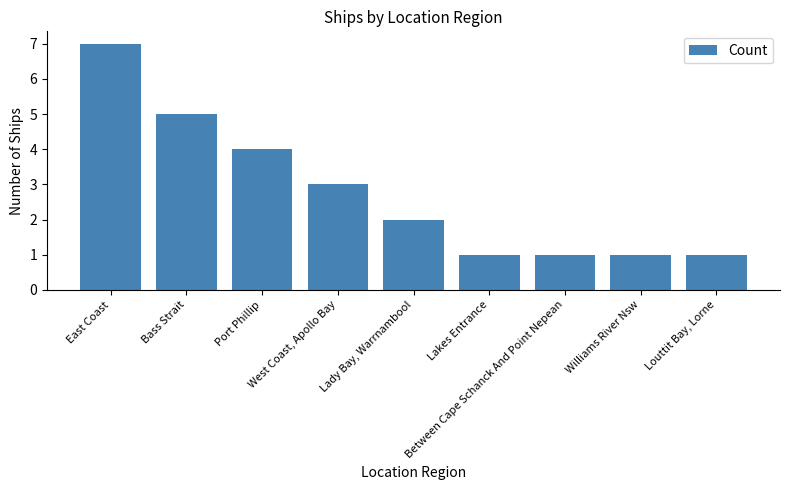

What is the greatest value displayed?

7